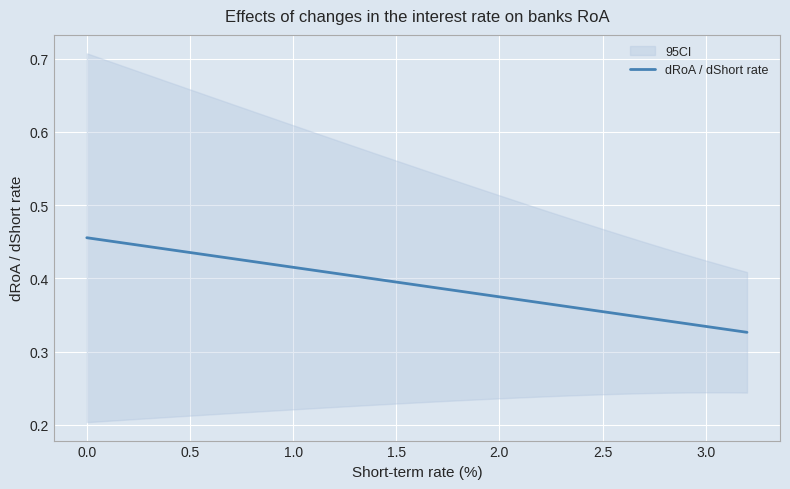

Reading right to left, extract all data points from this chart.

0.3	0.3	0.3	0.3	0.3	0.3	0.4	0.4	0.4	0.4	0.4	0.4	0.4	0.4	0.4	0.4	0.4	0.4	0.4	0.4	0.4	0.4	0.4	0.4	0.4	0.4	0.4	0.4	0.4	0.4	0.4	0.5	0.5